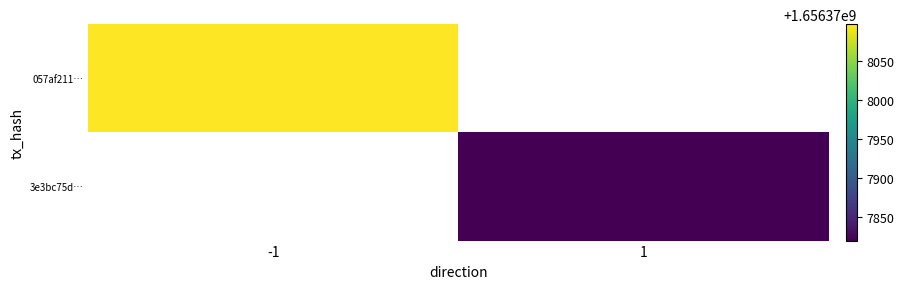

What is the sum of all 3e3bc75d45a516b599987db85e5133710eb1794 values?

1656377820